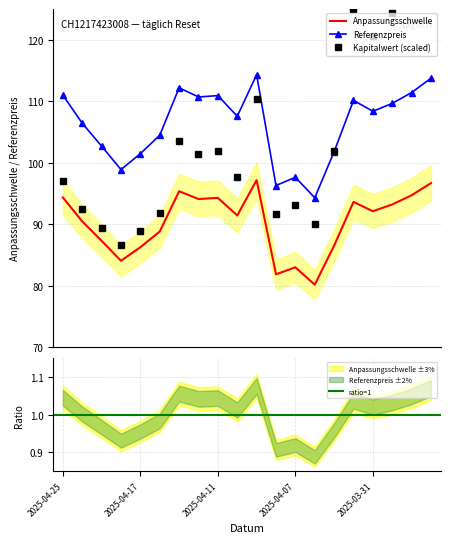

Reading right to left, transcribe all the data shown in this chart.

Kapitalwert: 2025-03-26=137.2	2025-03-27=129.5	2025-03-28=124.3	2025-03-31=120.6	2025-04-01=125.0	2025-04-03=101.9	2025-04-04=90.0	2025-04-07=93.1	2025-04-08=91.6	2025-04-09=110.3	2025-04-10=97.7	2025-04-11=101.9	2025-04-14=101.5	2025-04-15=103.6	2025-04-16=91.8	2025-04-17=88.9	2025-04-22=86.7	2025-04-23=89.4	2025-04-24=92.5	2025-04-25=97.0
Anpassungsschwelle: 2025-03-26=96.7	2025-03-27=94.7	2025-03-28=93.2	2025-03-31=92.1	2025-04-01=93.6	2025-04-03=86.5	2025-04-04=80.2	2025-04-07=83.0	2025-04-08=81.9	2025-04-09=97.2	2025-04-10=91.4	2025-04-11=94.3	2025-04-14=94.1	2025-04-15=95.4	2025-04-16=88.8	2025-04-17=86.3	2025-04-22=84.1	2025-04-23=87.3	2025-04-24=90.5	2025-04-25=94.4
Referenzpreis: 2025-03-26=113.8	2025-03-27=111.4	2025-03-28=109.7	2025-03-31=108.4	2025-04-01=110.2	2025-04-03=101.8	2025-04-04=94.3	2025-04-07=97.6	2025-04-08=96.3	2025-04-09=114.3	2025-04-10=107.6	2025-04-11=110.9	2025-04-14=110.7	2025-04-15=112.2	2025-04-16=104.5	2025-04-17=101.5	2025-04-22=98.9	2025-04-23=102.7	2025-04-24=106.4	2025-04-25=111.0